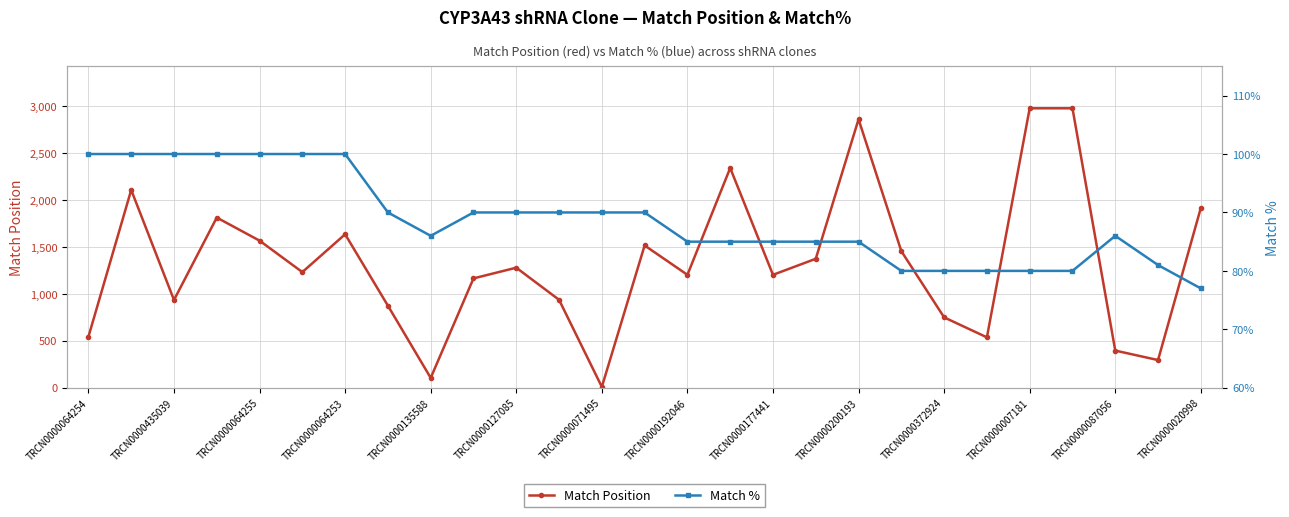

The value of Match % at 23 is 80. True or false?

True